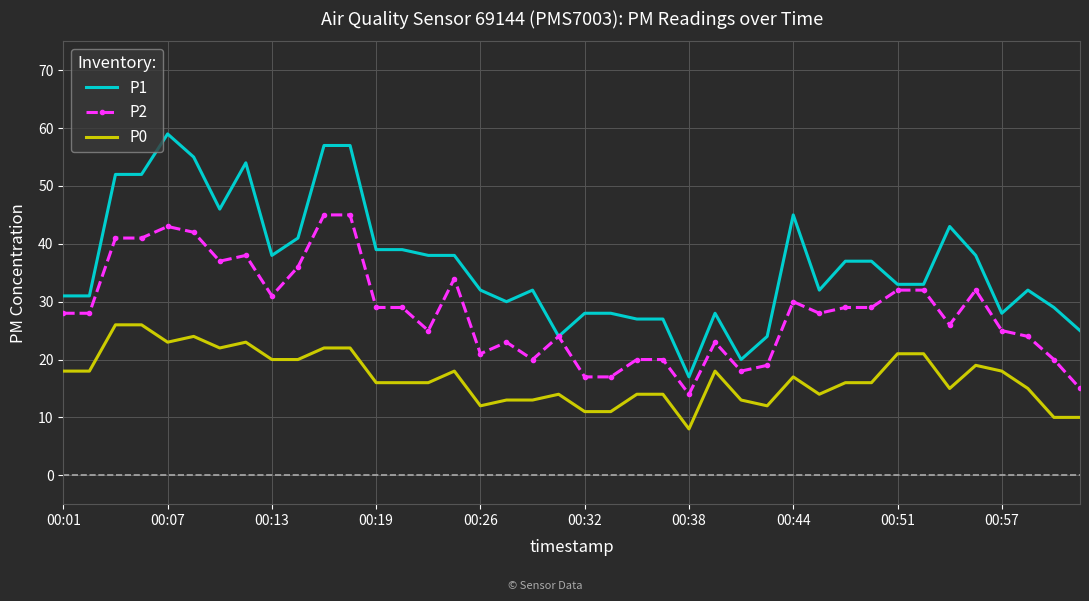

Which series has the largest total across all categories?

P1